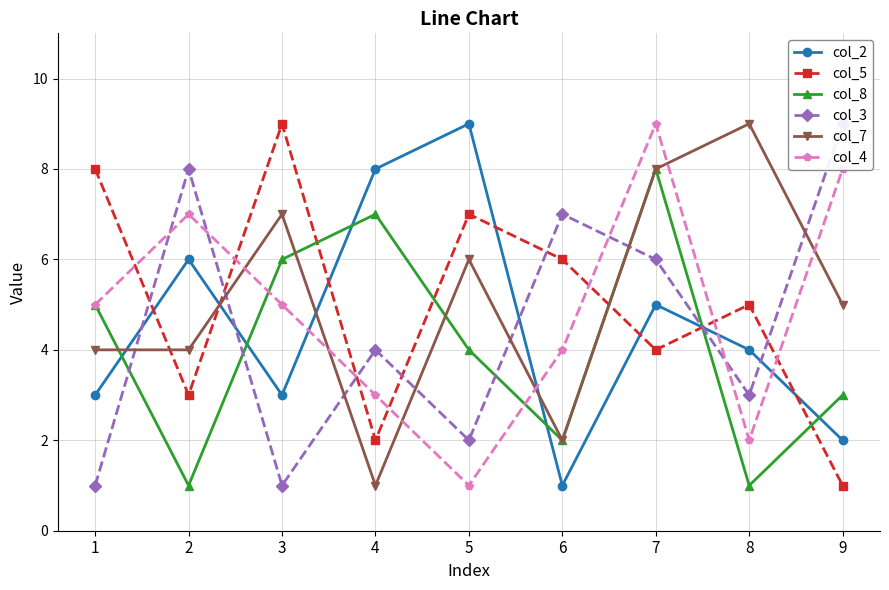

What is the total value across all series at 8?

24